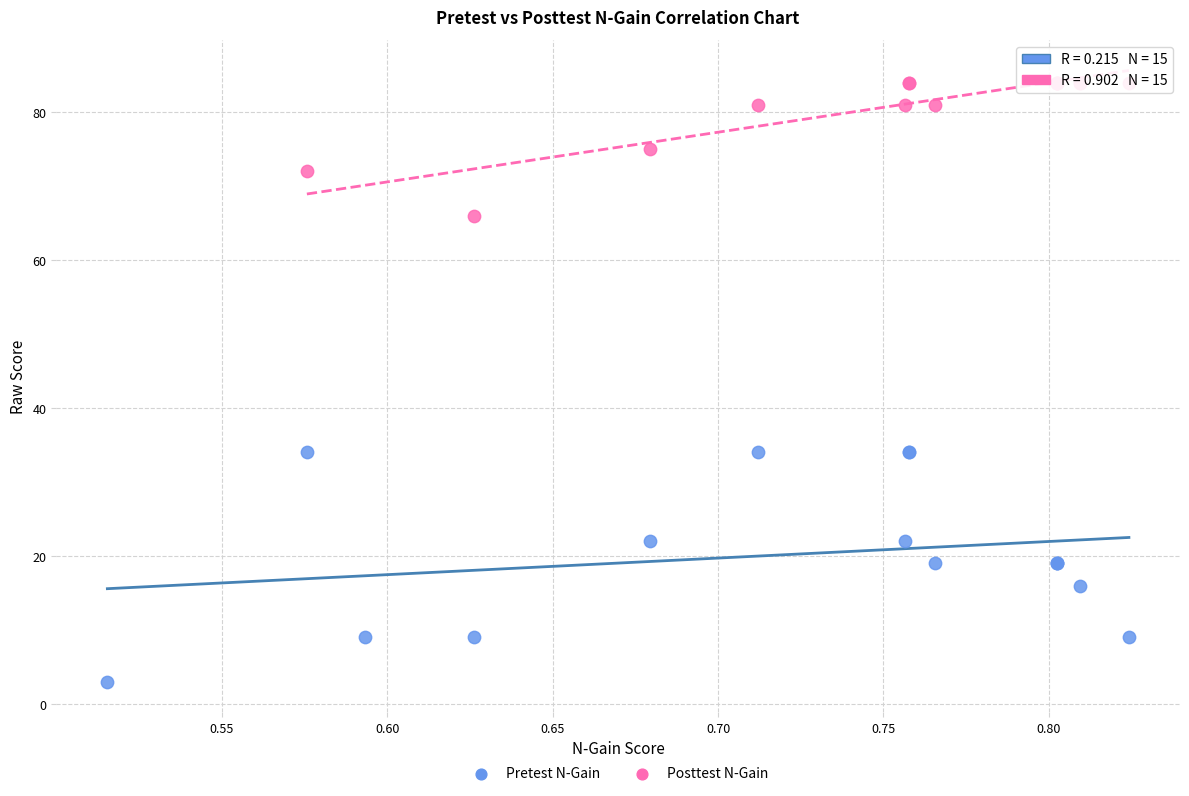

Which series reaches the minimum Y coordinate?

Pretest N-Gain